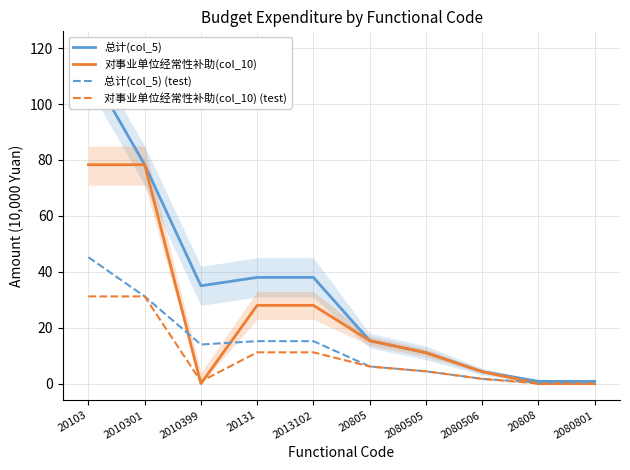

Is the value of 总计(col_5) (test) at 20805 greater than the value of 对事业单位经常性补助(col_10) (test) at 20103?

No